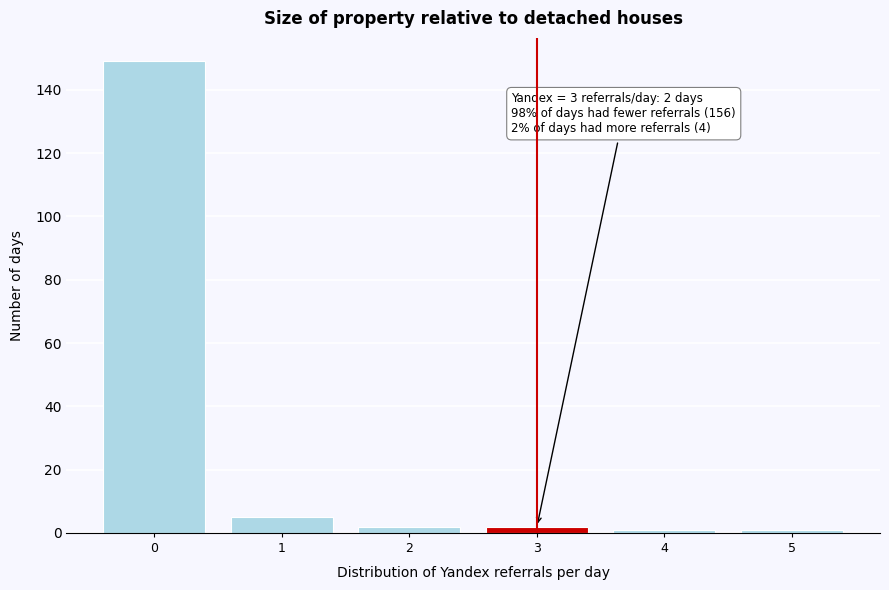

Reading right to left, transcribe all the data shown in this chart.

1	1	2	2	5	149